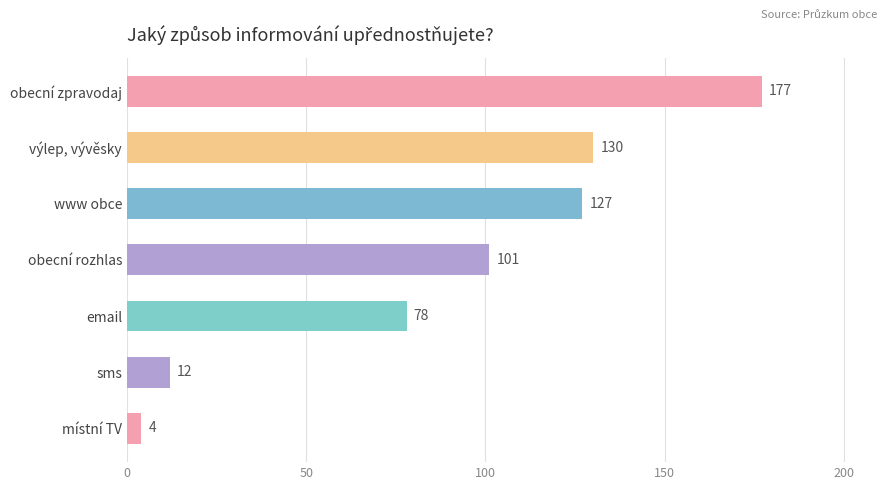

Which category has the lowest value across all series?

místní TV